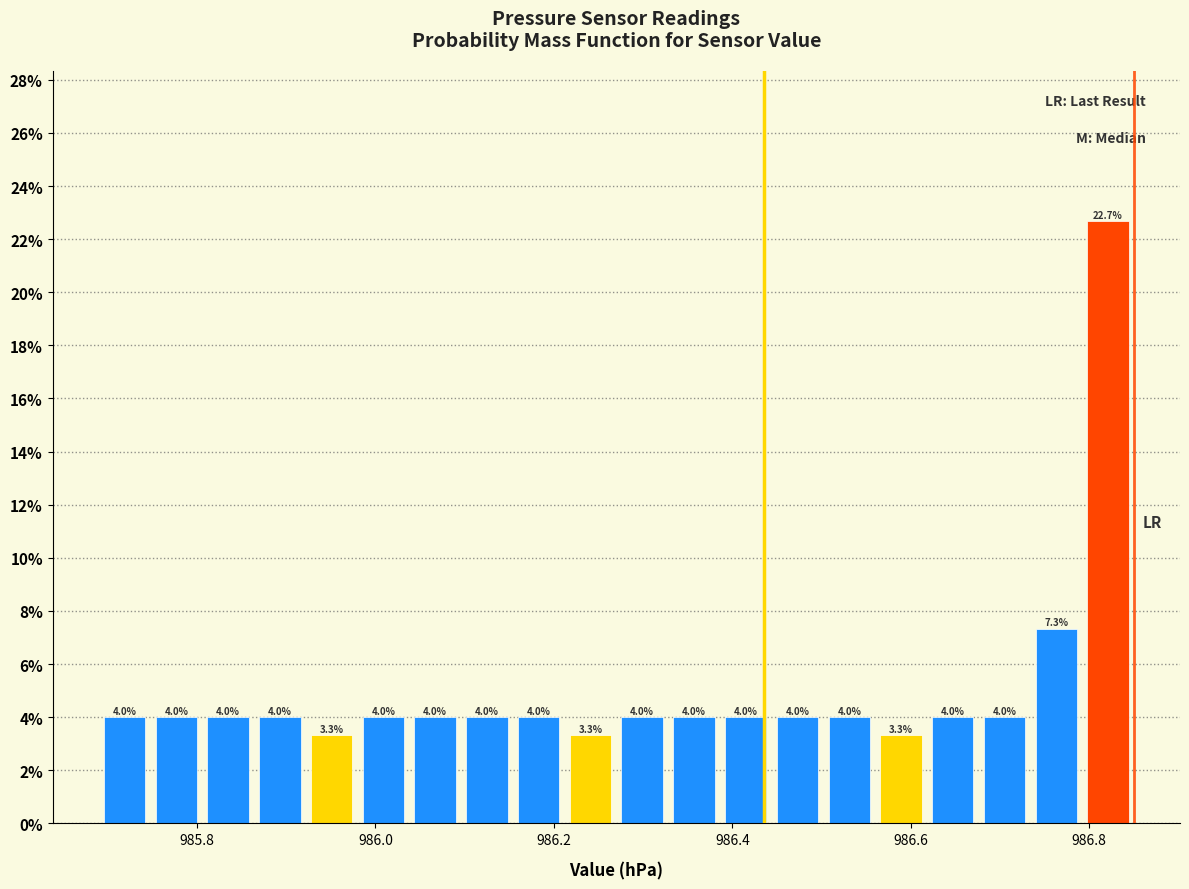

Read against the x-axis, roughly where is the centre of the tallest bar?

986.82